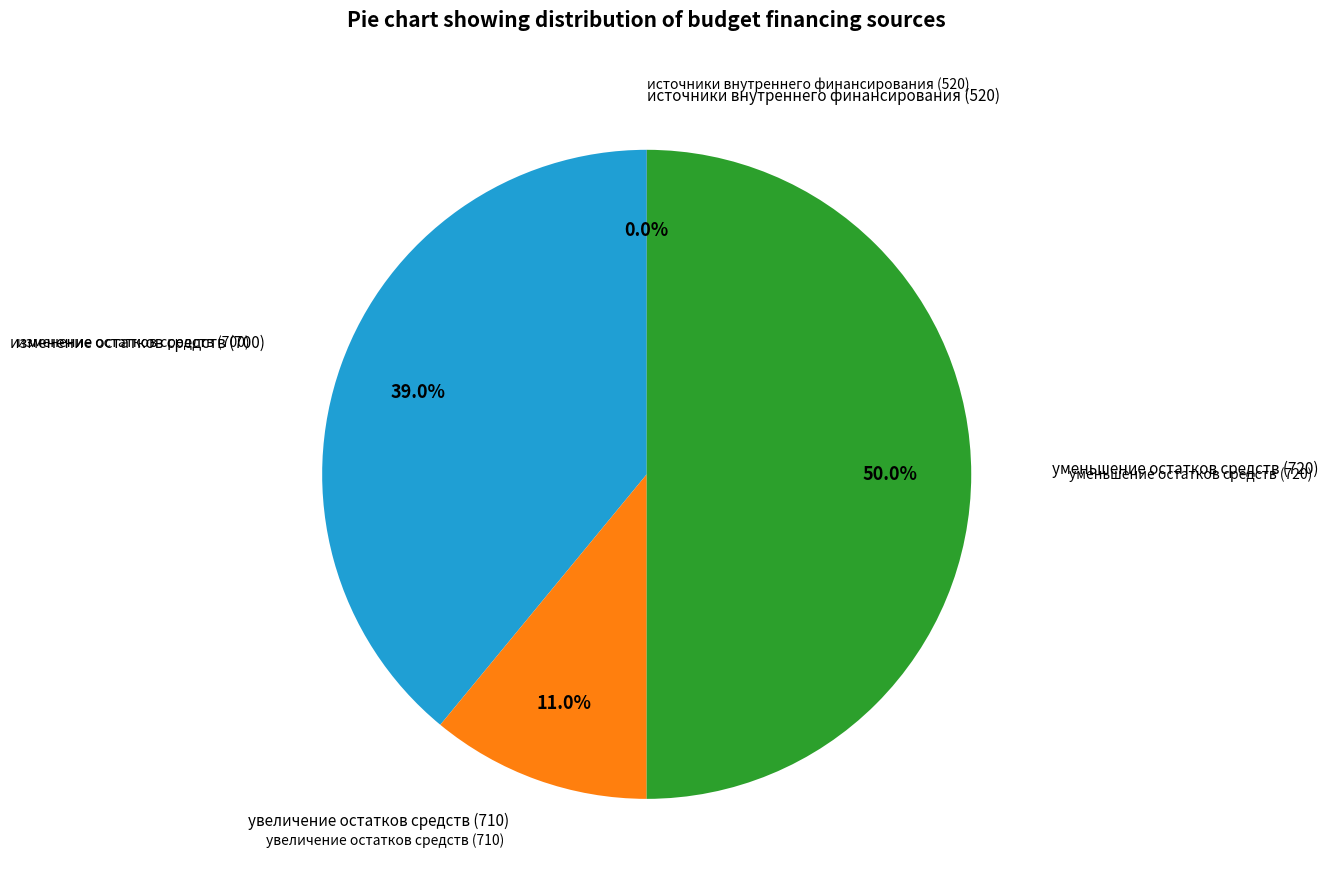

Rank the categories by value from highest to lowest.

уменьшение остатков средств (720), изменение остатков средств (700), увеличение остатков средств (710), источники внутреннего финансирования (520)